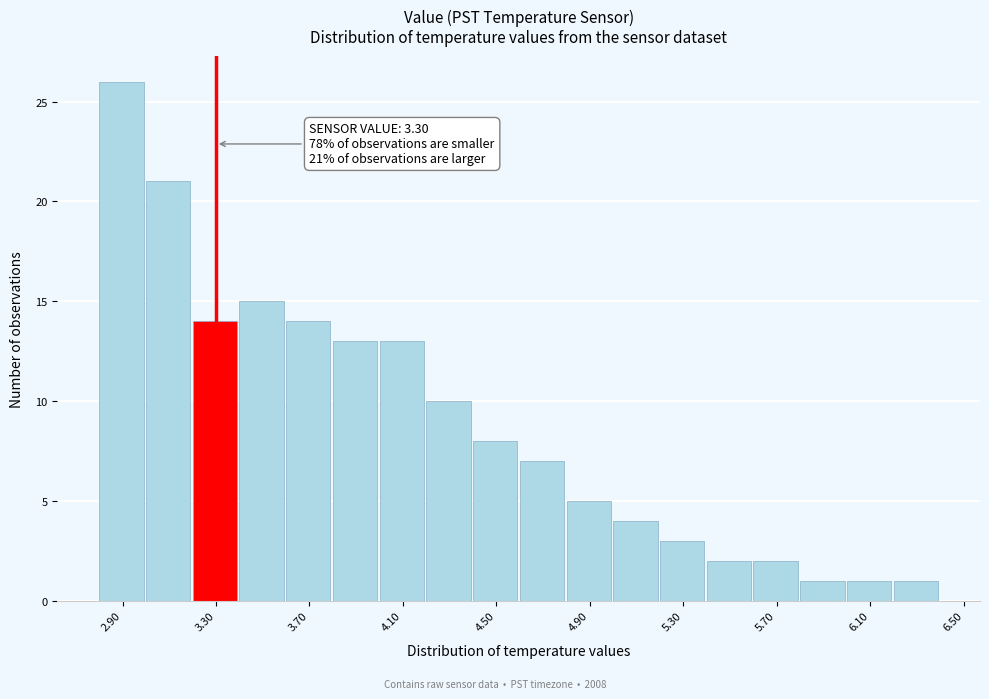

Which range on the x-axis has the tallest bar?

2.8 to 3.0